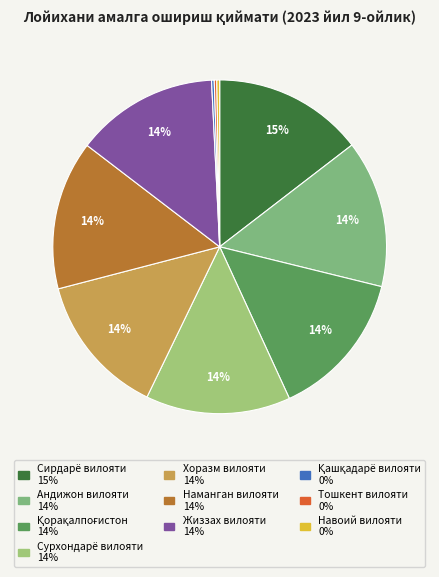

What is the largest slice in the pie chart?

Сирдарё вилояти